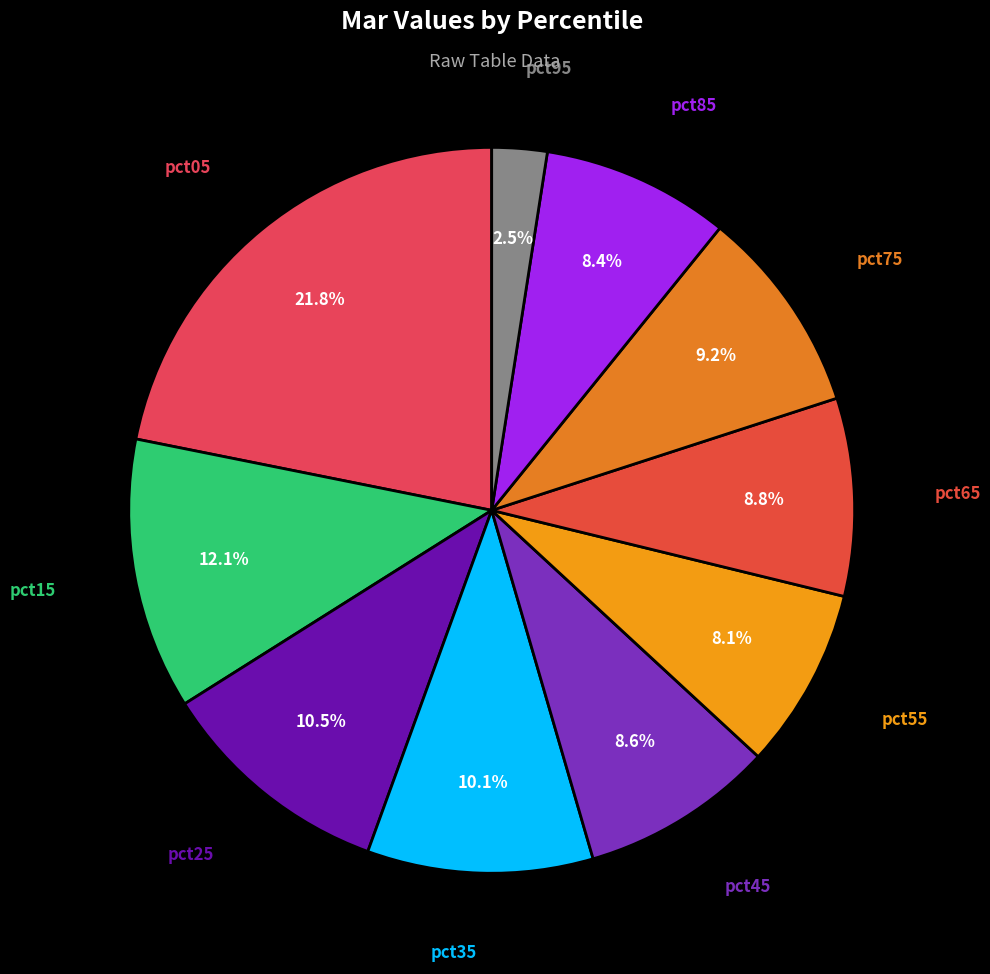

Rank the categories by value from lowest to highest.

pct95, pct55, pct85, pct45, pct65, pct75, pct35, pct25, pct15, pct05